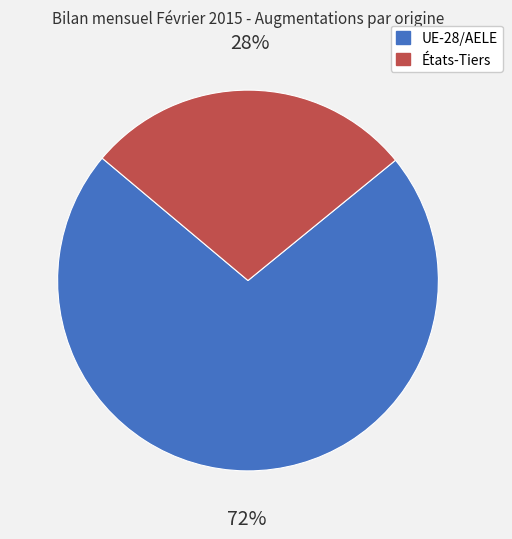

To the nearest percent, what is the difference between the UE-28/AELE and États-Tiers slice percentages?

44%